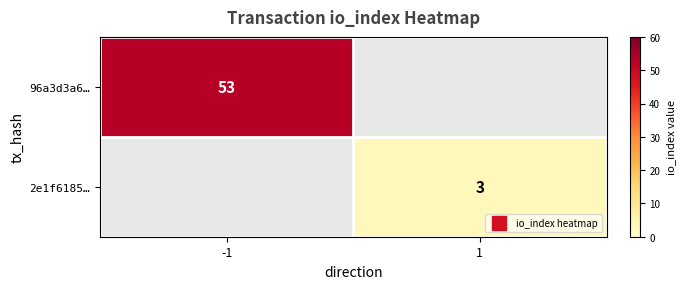

What is the difference between the 96a3d3a6… values at -1 and 1?

53